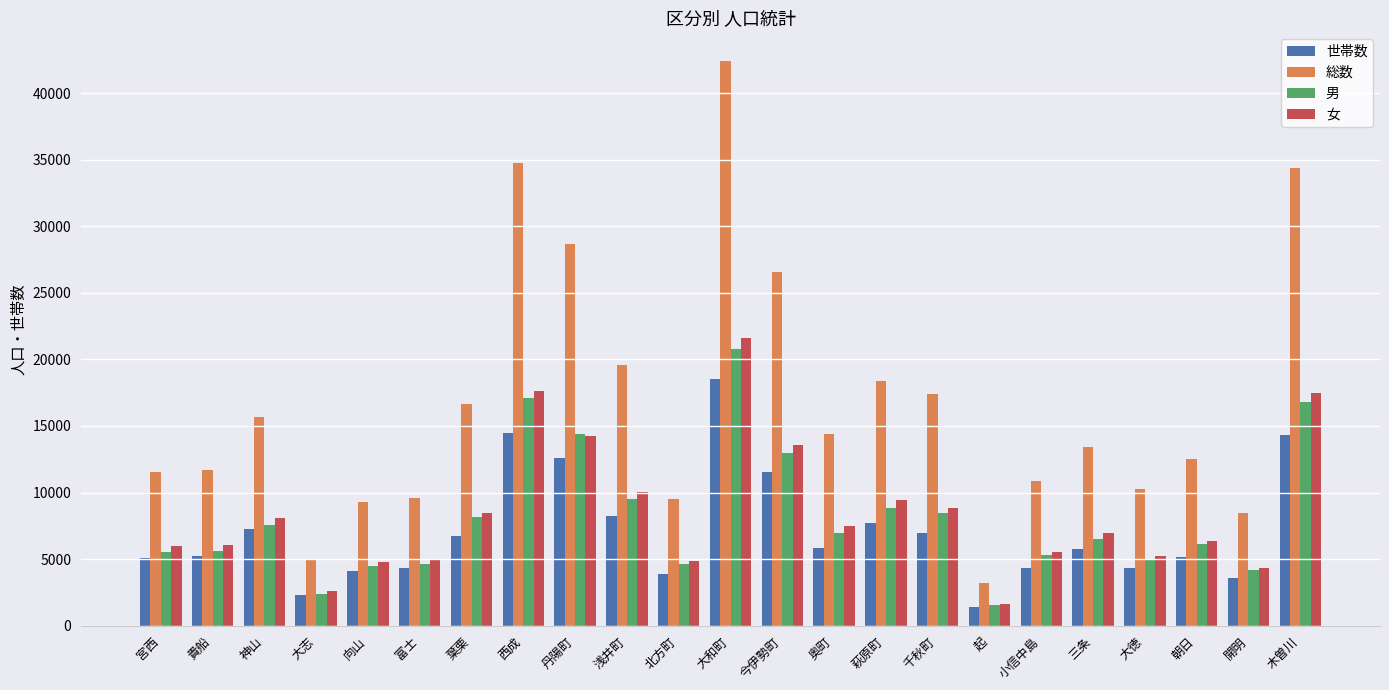

At how many categories does at least one series exceed 6174?

21